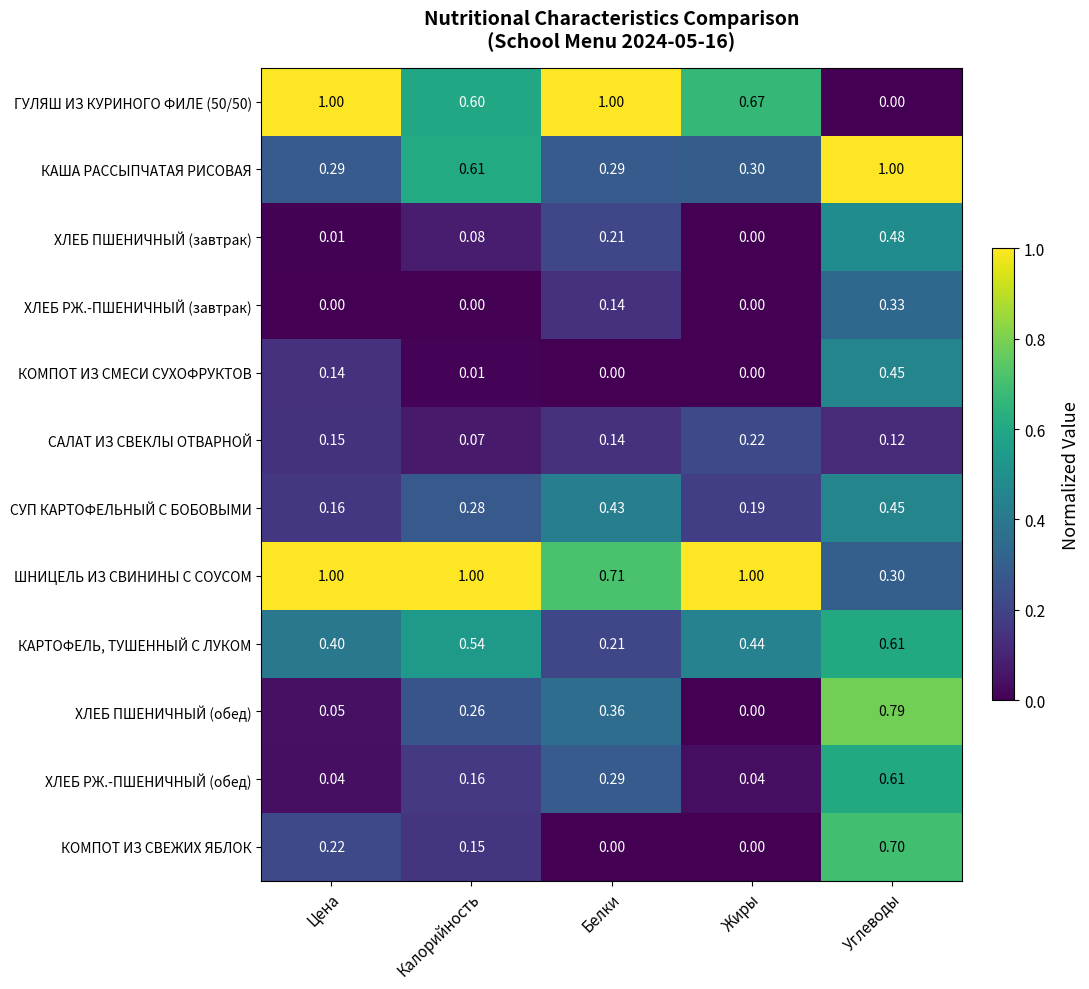

Which series changed the most between Жиры and Углеводы?

ХЛЕБ ПШЕНИЧНЫЙ (обед)